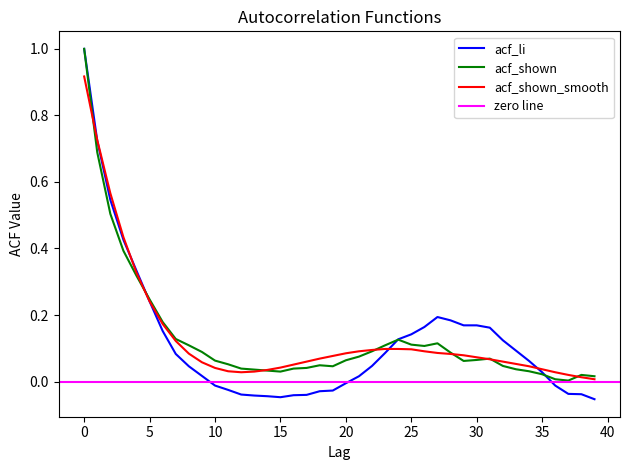

Reading left to right, list all the values displayed in this chart.

acf_li: 0=1.0	1=0.7	2=0.5	3=0.4	4=0.3	5=0.2	6=0.2	7=0.1	8=0.0	9=0.0	10=-0.0	11=-0.0	12=-0.0	13=-0.0	14=-0.0	15=-0.0	16=-0.0	17=-0.0	18=-0.0	19=-0.0	20=-0.0	21=0.0	22=0.0	23=0.1	24=0.1	25=0.1	26=0.2	27=0.2	28=0.2	29=0.2	30=0.2	31=0.2	32=0.1	33=0.1	34=0.1	35=0.0	36=-0.0	37=-0.0	38=-0.0	39=-0.1
acf_shown: 0=1.0	1=0.7	2=0.5	3=0.4	4=0.3	5=0.2	6=0.2	7=0.1	8=0.1	9=0.1	10=0.1	11=0.1	12=0.0	13=0.0	14=0.0	15=0.0	16=0.0	17=0.0	18=0.0	19=0.0	20=0.1	21=0.1	22=0.1	23=0.1	24=0.1	25=0.1	26=0.1	27=0.1	28=0.1	29=0.1	30=0.1	31=0.1	32=0.0	33=0.0	34=0.0	35=0.0	36=0.0	37=0.0	38=0.0	39=0.0
acf_shown_smooth: 0=0.9	1=0.7	2=0.6	3=0.4	4=0.3	5=0.2	6=0.2	7=0.1	8=0.1	9=0.1	10=0.0	11=0.0	12=0.0	13=0.0	14=0.0	15=0.0	16=0.1	17=0.1	18=0.1	19=0.1	20=0.1	21=0.1	22=0.1	23=0.1	24=0.1	25=0.1	26=0.1	27=0.1	28=0.1	29=0.1	30=0.1	31=0.1	32=0.1	33=0.1	34=0.0	35=0.0	36=0.0	37=0.0	38=0.0	39=0.0